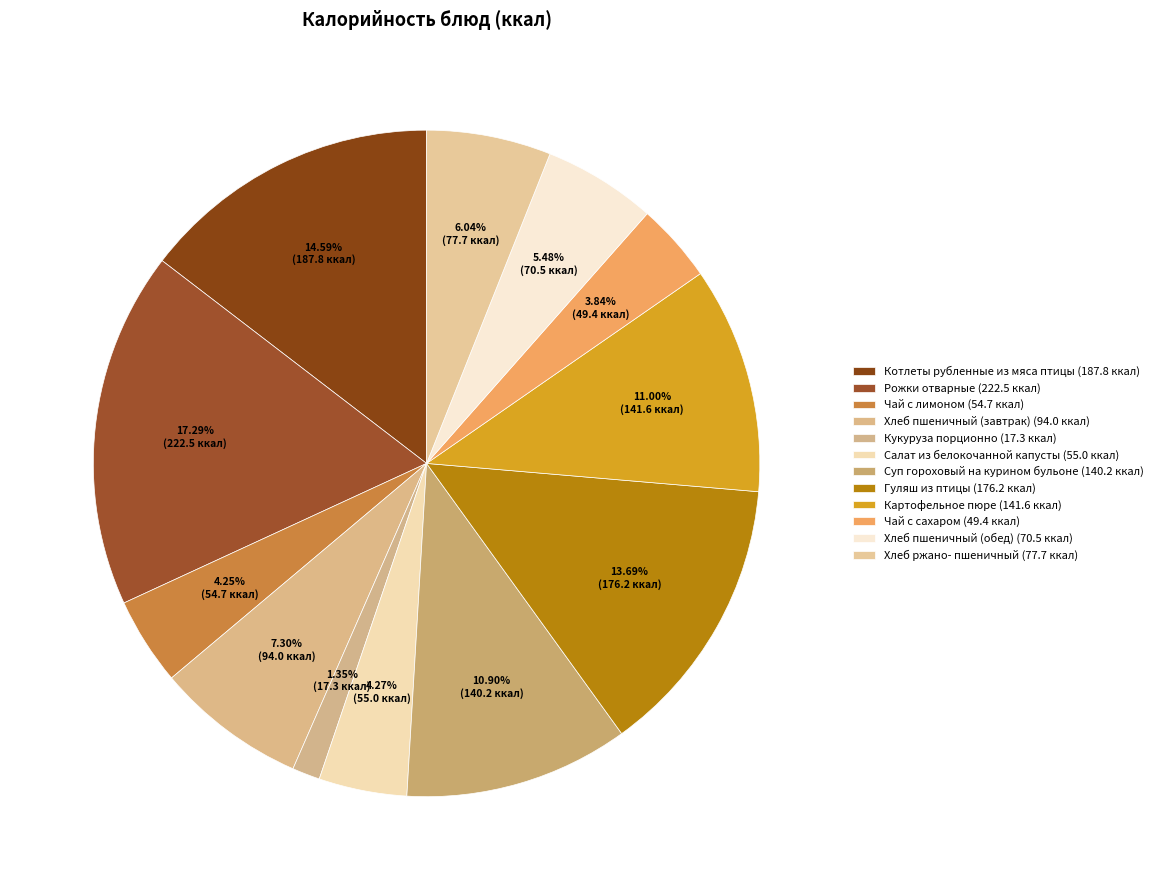

Count the number of slices in the pie.

12